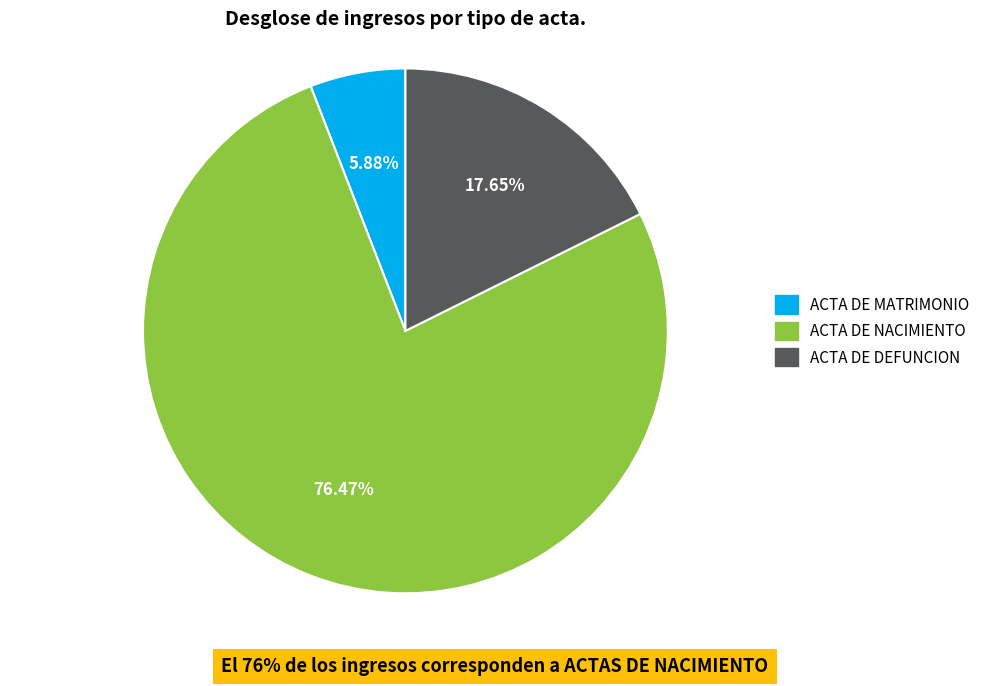

Which has a higher value, ACTA DE MATRIMONIO or ACTA DE DEFUNCION?

ACTA DE DEFUNCION